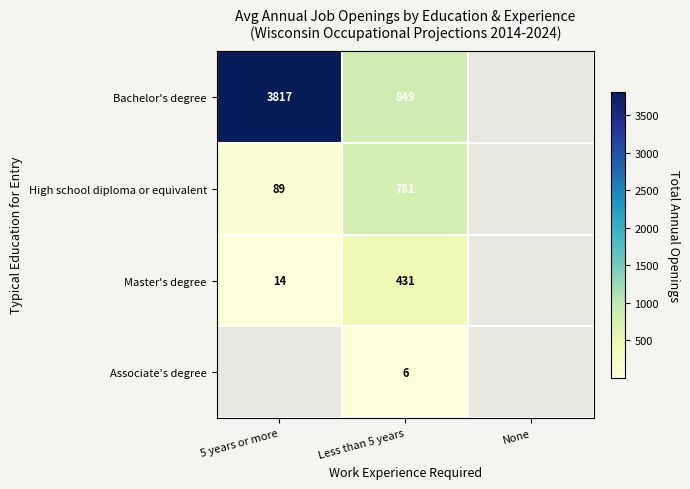

Is the value of Master's degree at 5 years or more greater than the value of Bachelor's degree at Less than 5 years?

No